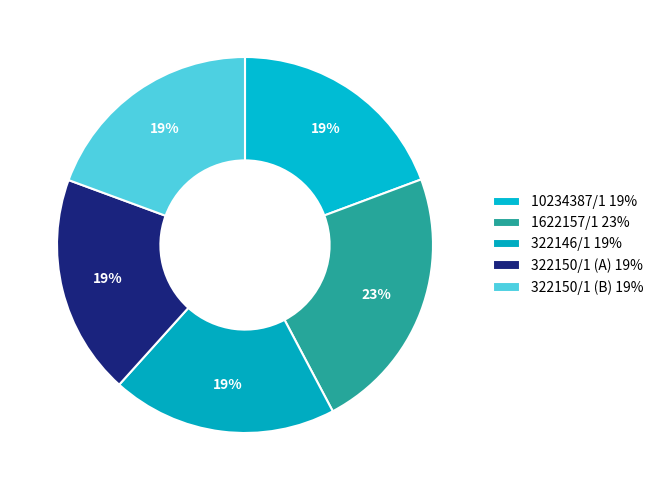

How many slices are in this pie chart?

5